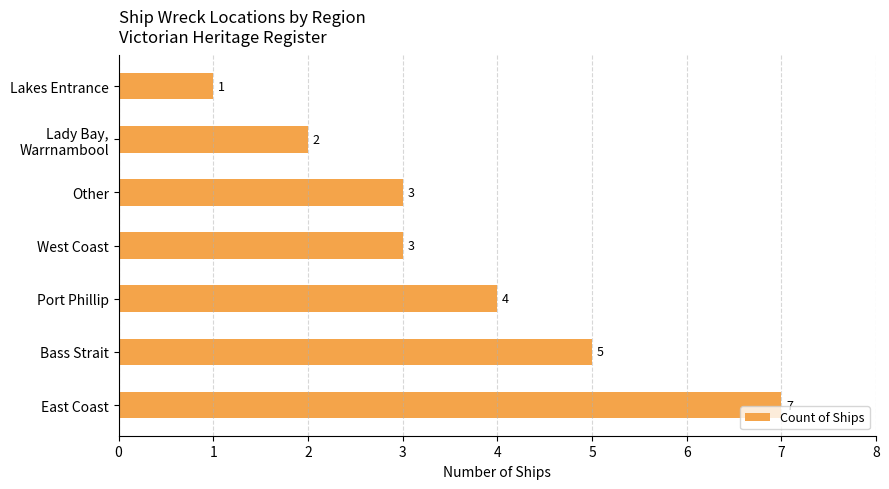

At which category does the chart reach its minimum across all series?

Lakes Entrance